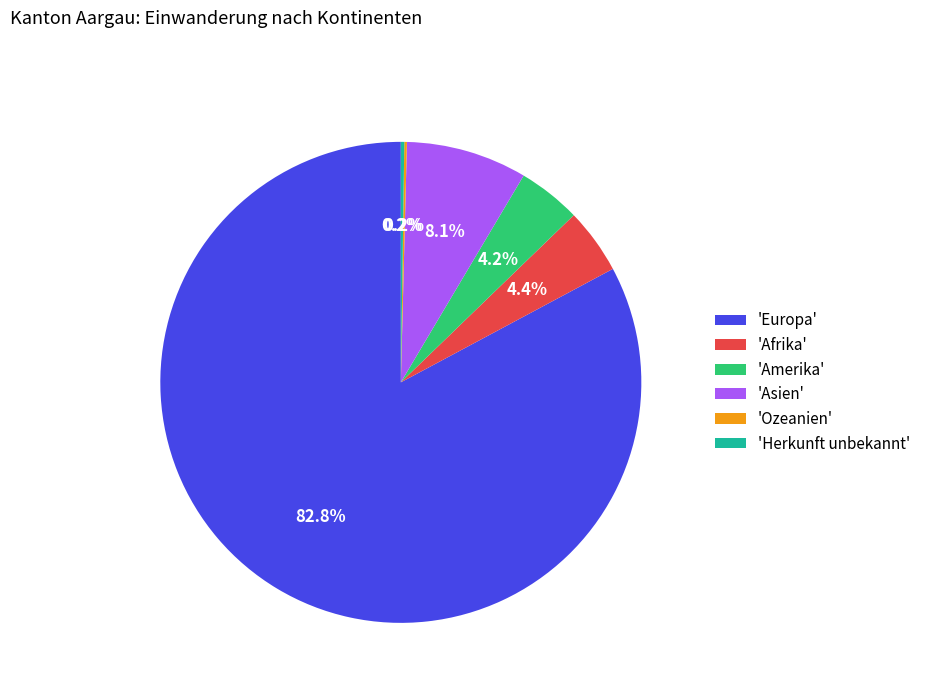

What portion of the pie excludes 'Amerika'?

95.8%